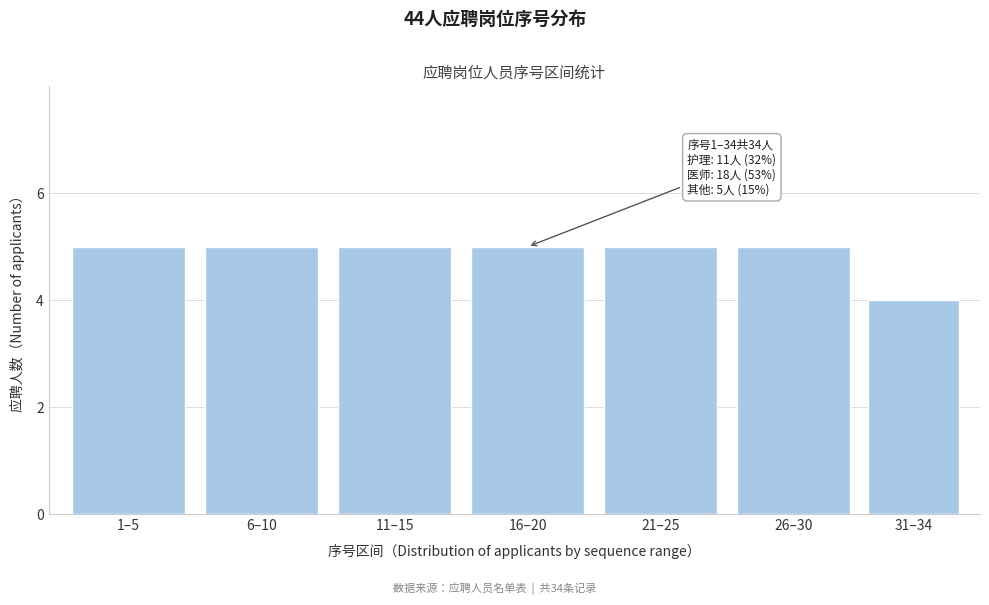

Reading right to left, transcribe all the data shown in this chart.

31–34=4	26–30=5	21–25=5	16–20=5	11–15=5	6–10=5	1–5=5